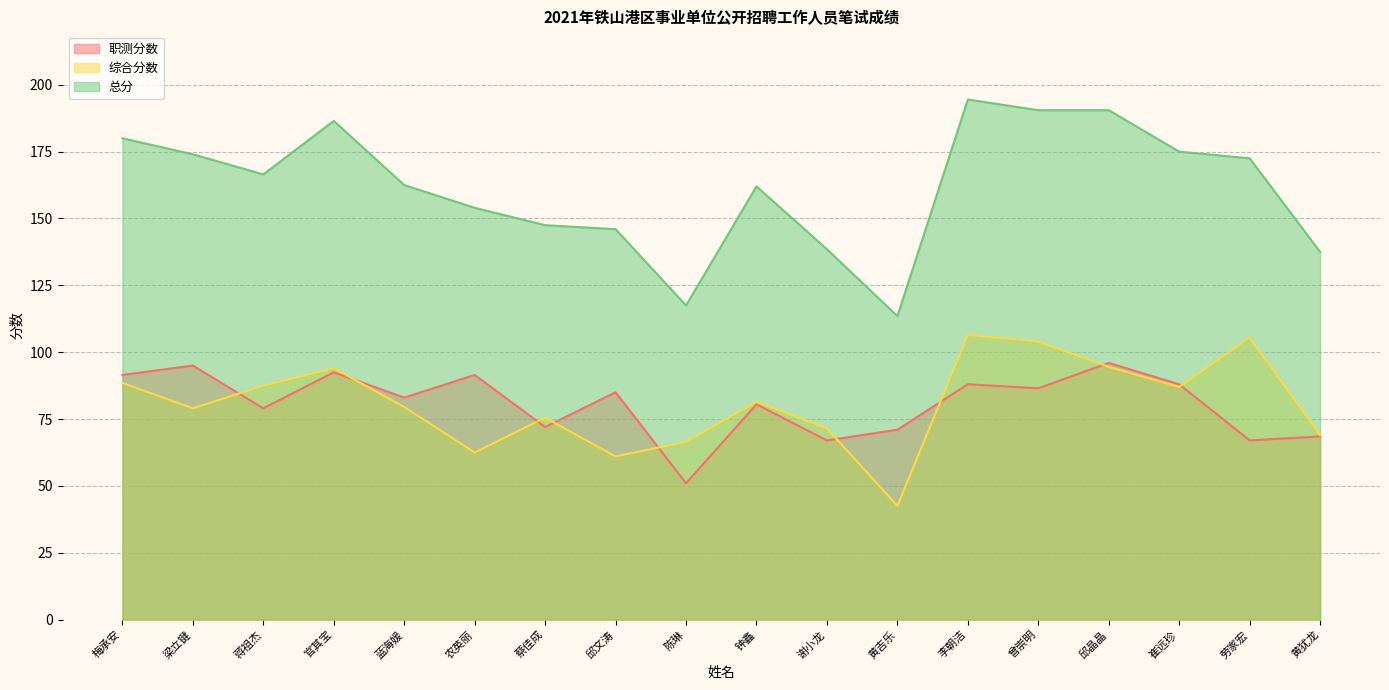

What is the average value of the 综合分数 series?

80.9